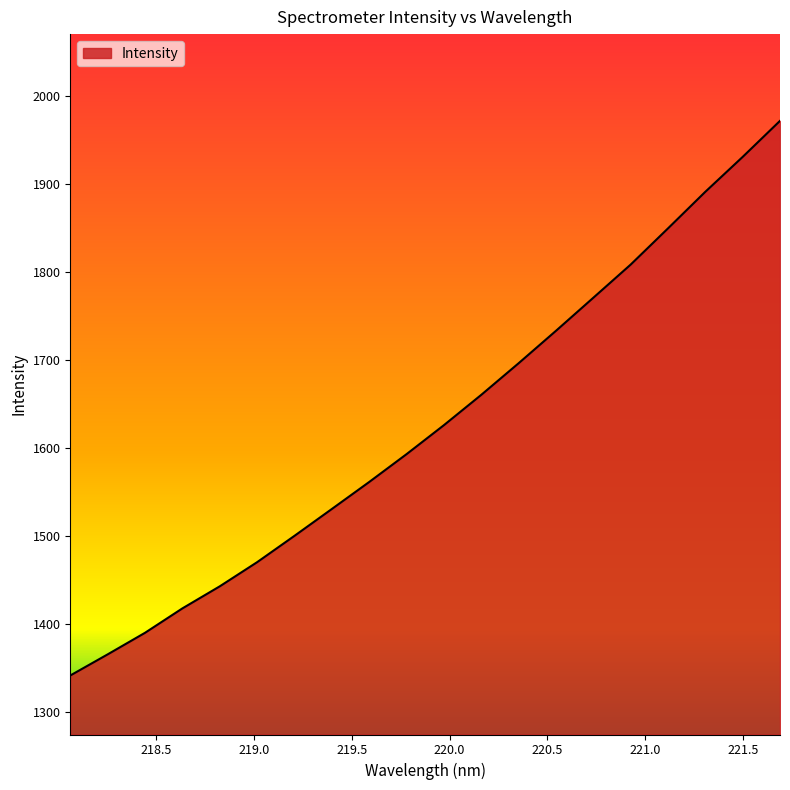

What is the maximum value shown in the chart?

1972.0